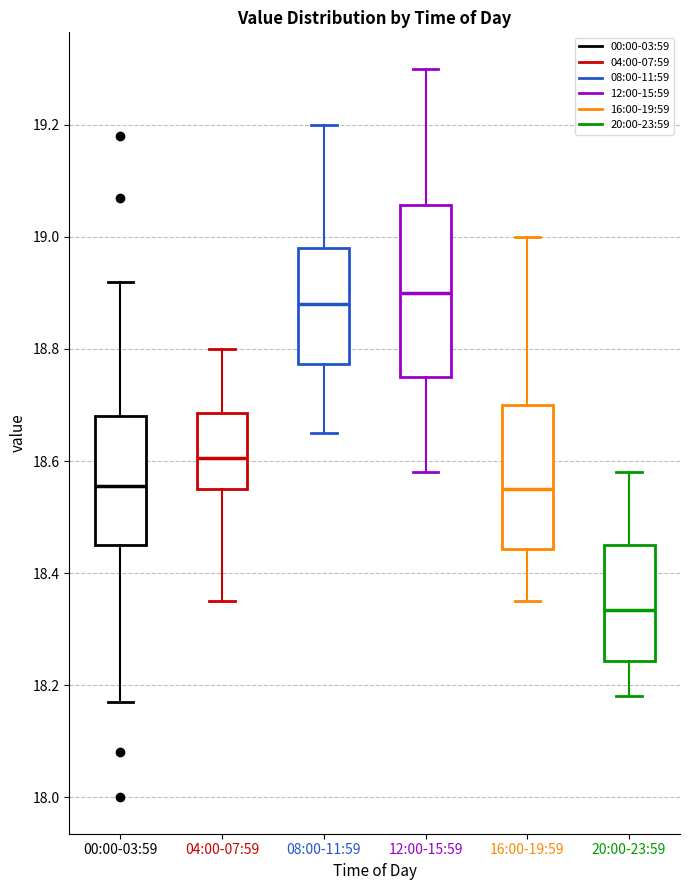

Which box's median line is the lowest?

20:00-23:59